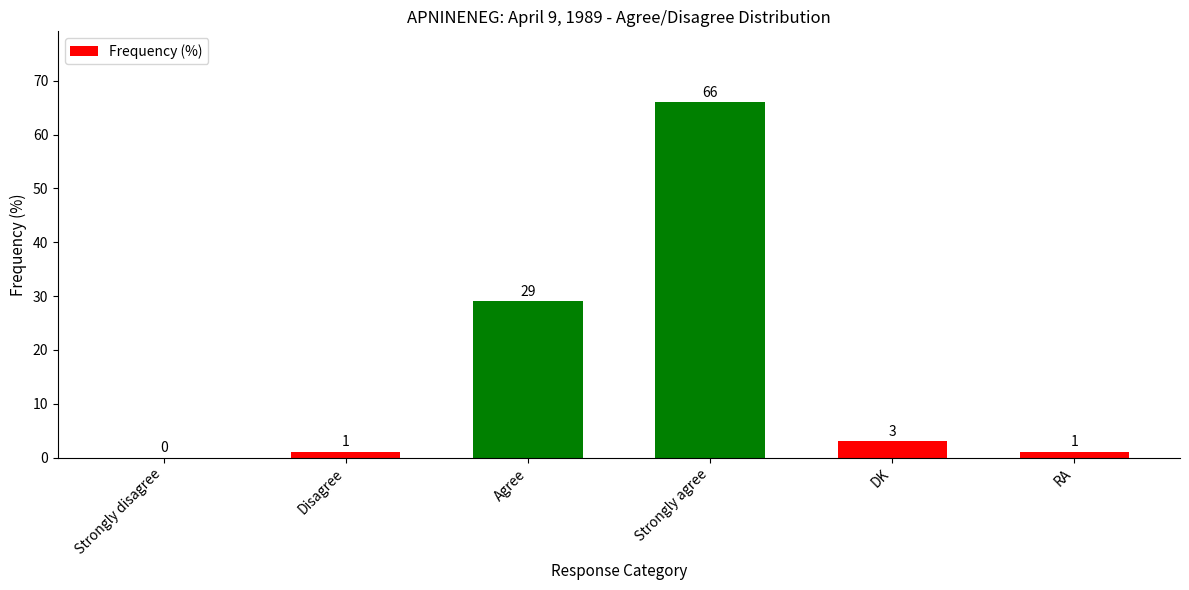

Reading left to right, extract all data points from this chart.

0	1	29	66	3	1